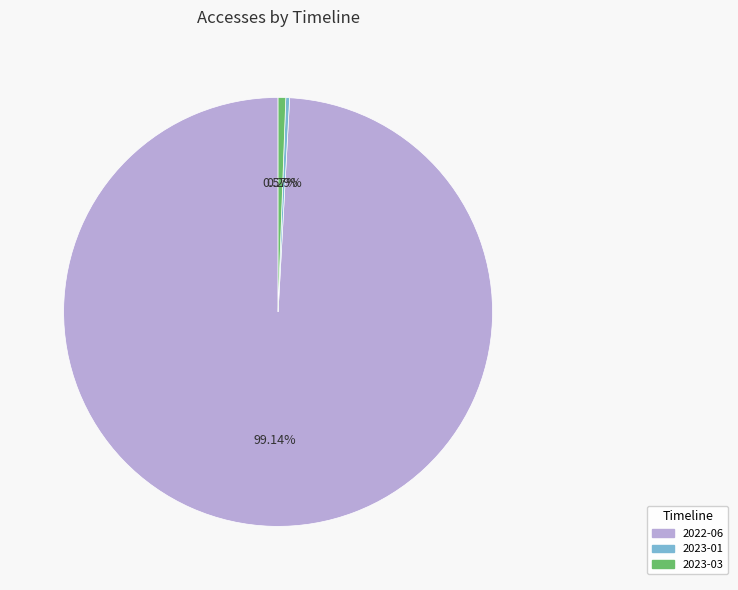

Does any single category account for the majority?

Yes